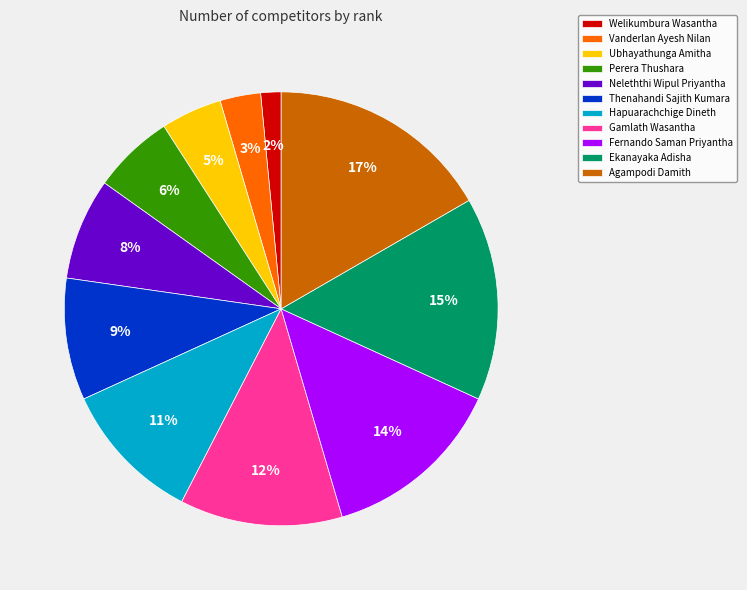

What percentage is the Agampodi Damith slice, to the nearest percent?

17%